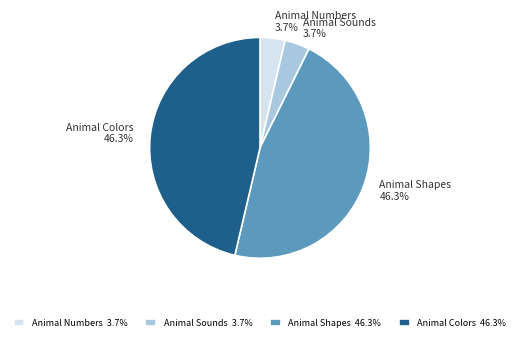

To the nearest percent, what percentage of the pie is Animal Numbers?

4%